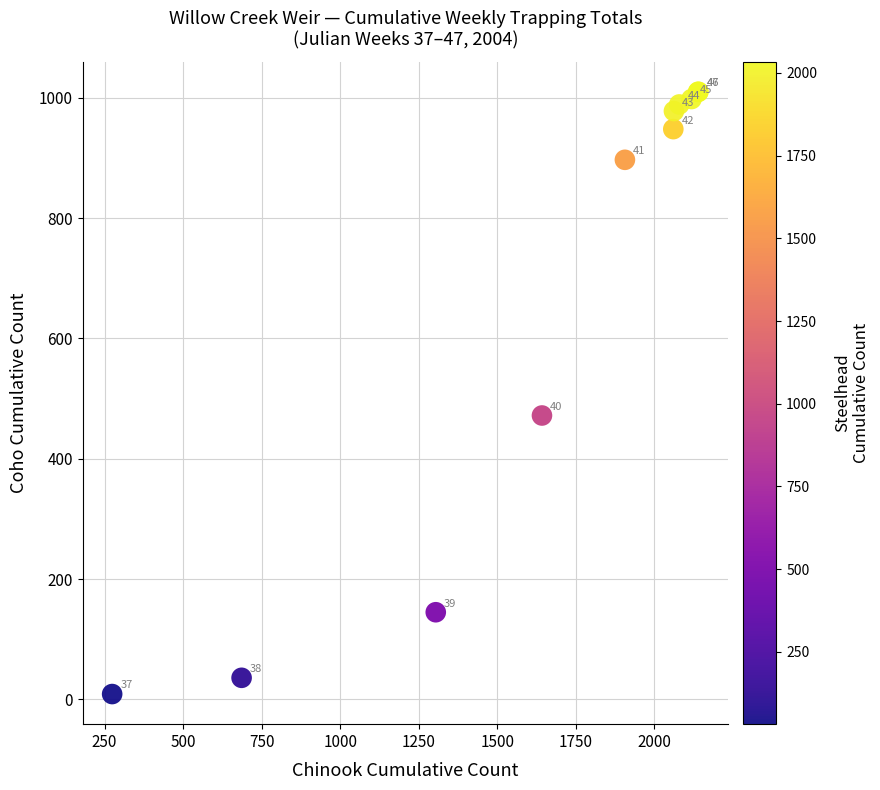

What Y value in the scatter plot is closest to 509?

472